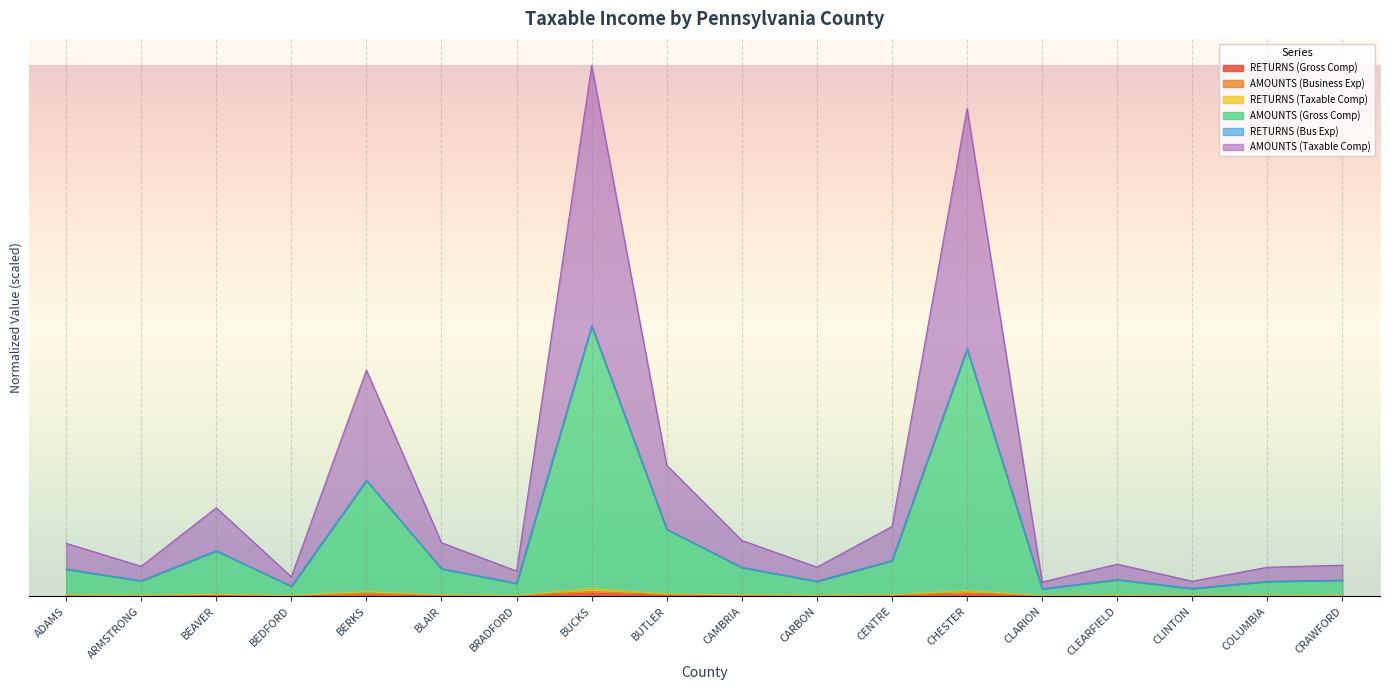

Read the RETURNS (Taxable Comp) value at BLAIR.

0.5